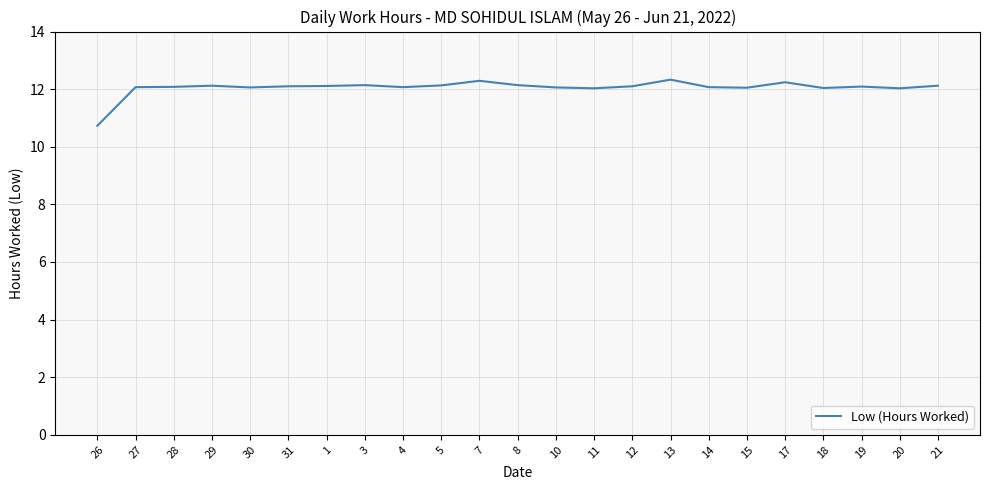

What is the difference between the second highest and minimum values?

1.6